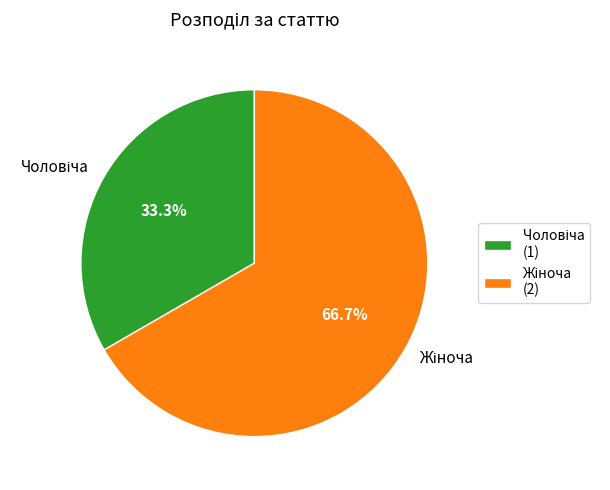

Is there any slice that represents more than half of the pie?

Yes